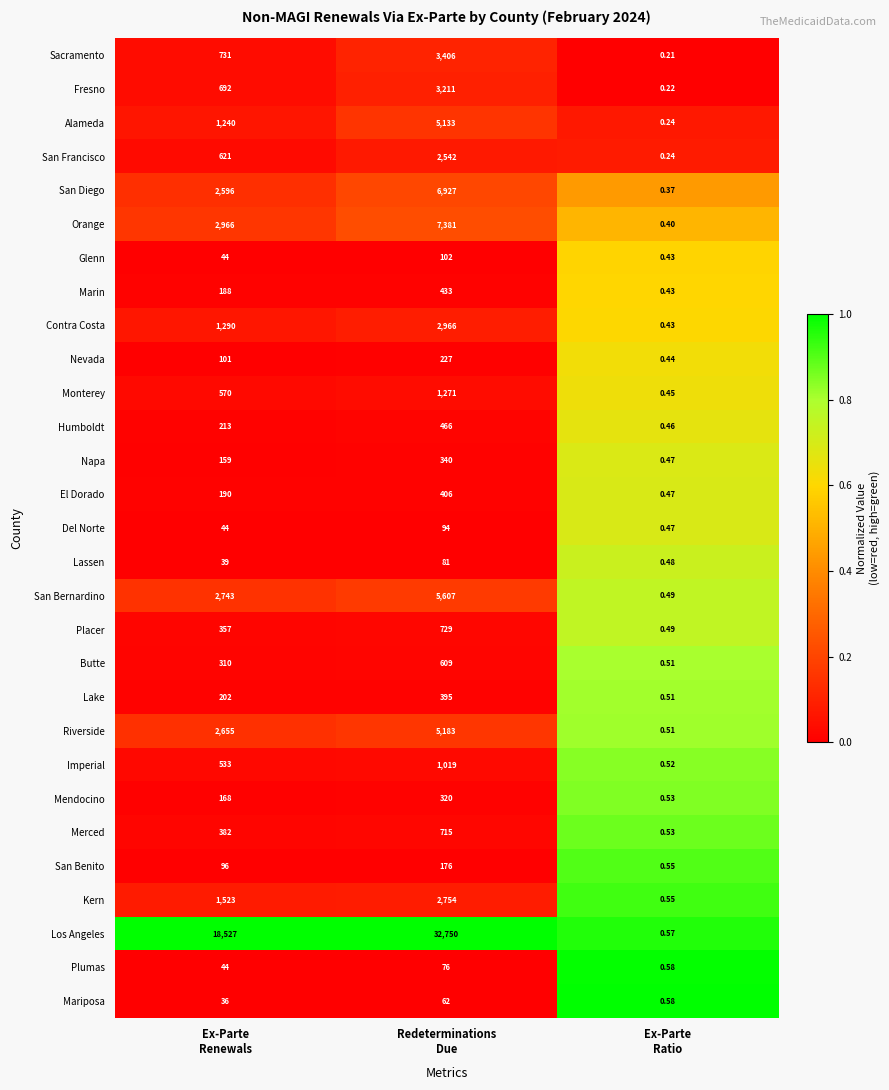

How many series are shown in this chart?

29